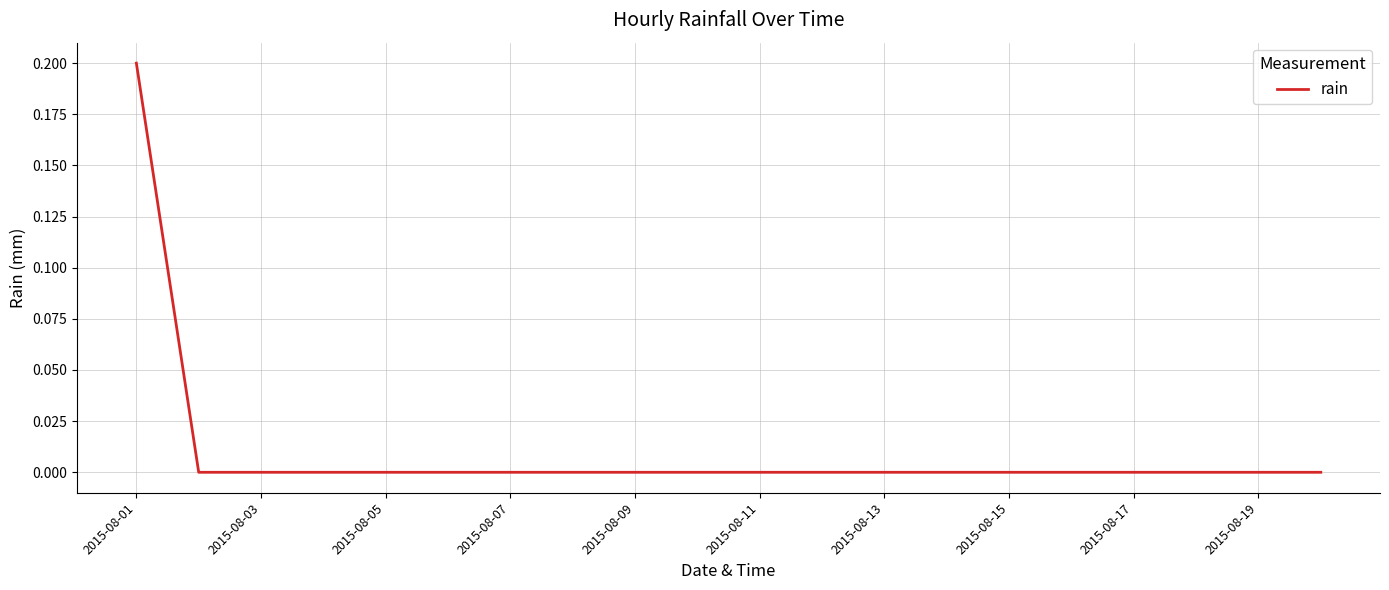

What is the greatest value displayed?

0.2